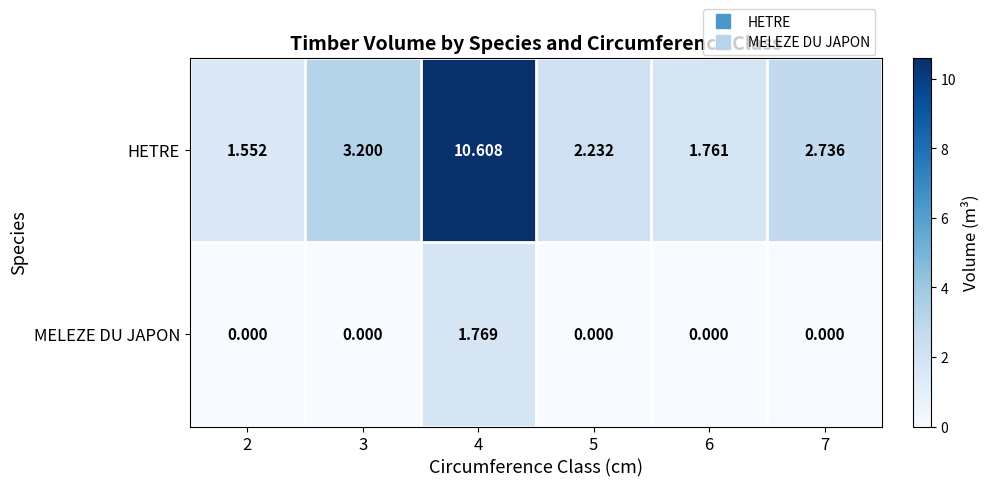

At which category is the sum across all series the highest?

4